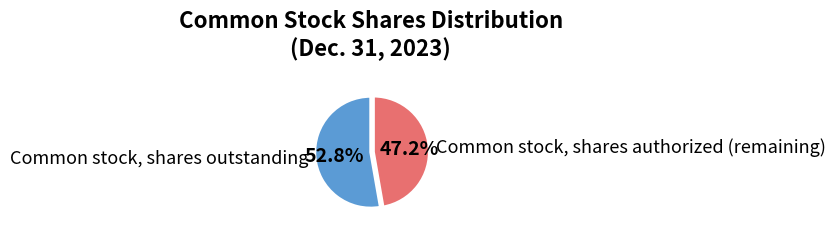

What percentage is NOT represented by Common stock, shares outstanding?

47.2%